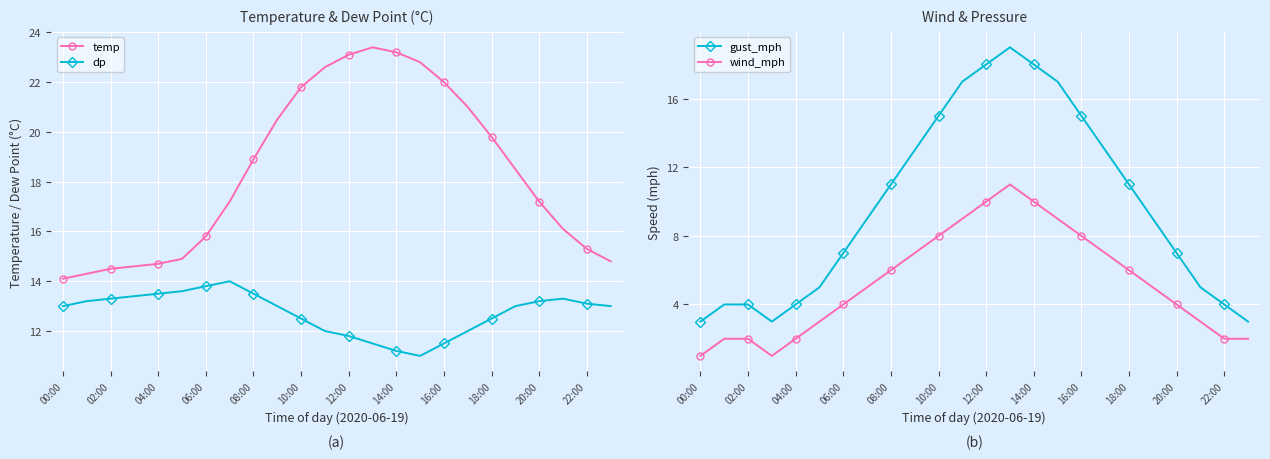

At how many categories does at least one series exceed 9?

24